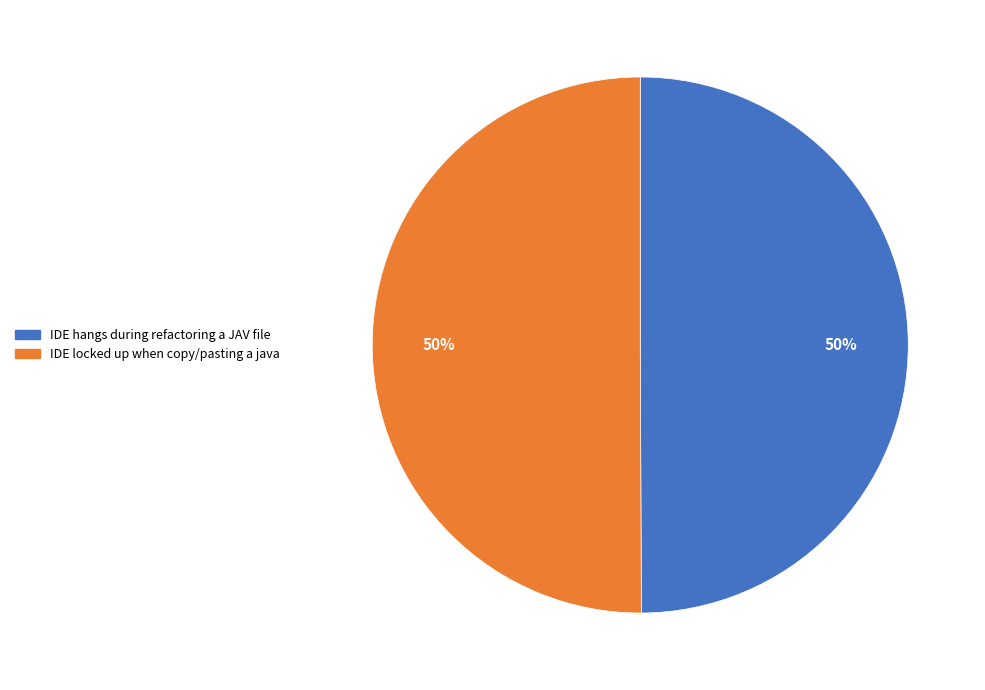

To the nearest percent, what percentage of the pie is IDE hangs during refactoring a JAV file?

50%